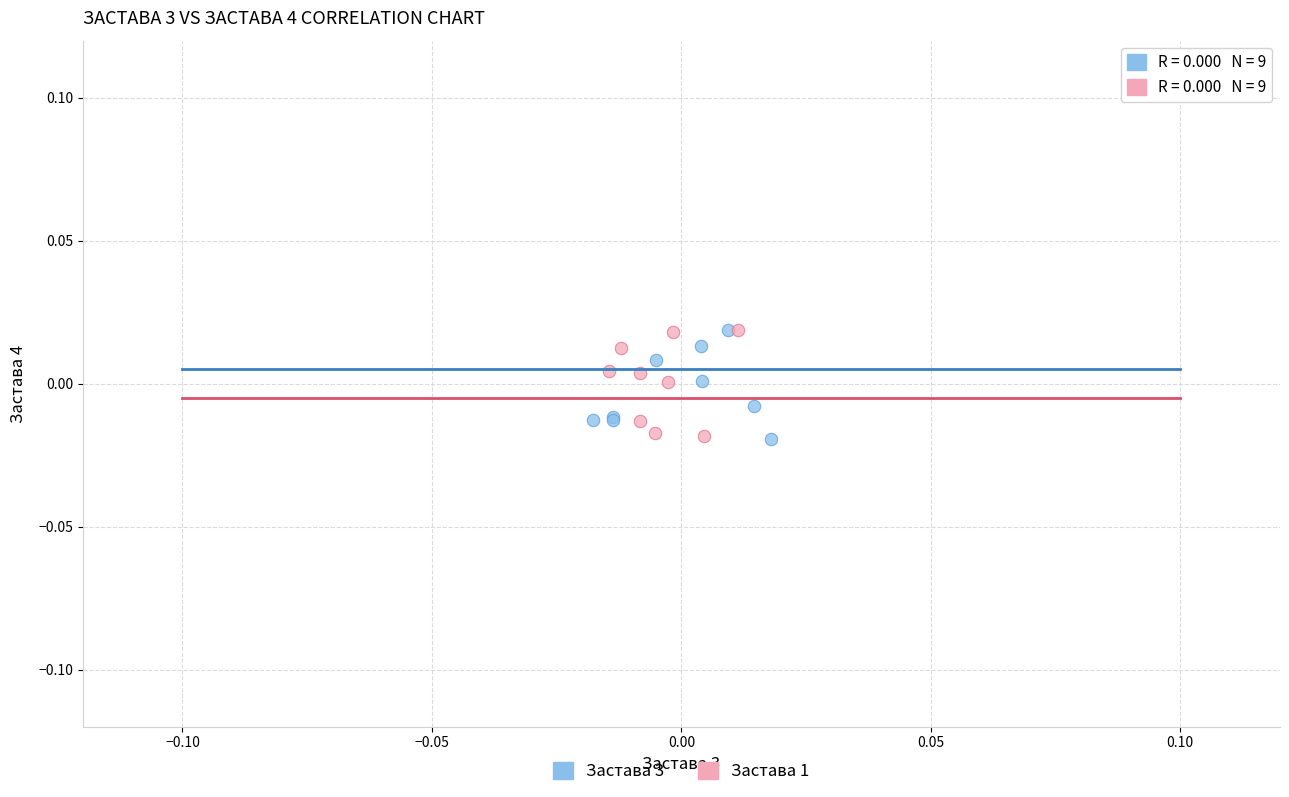

What are all the series names shown in the legend?

Застава 3, Застава 1